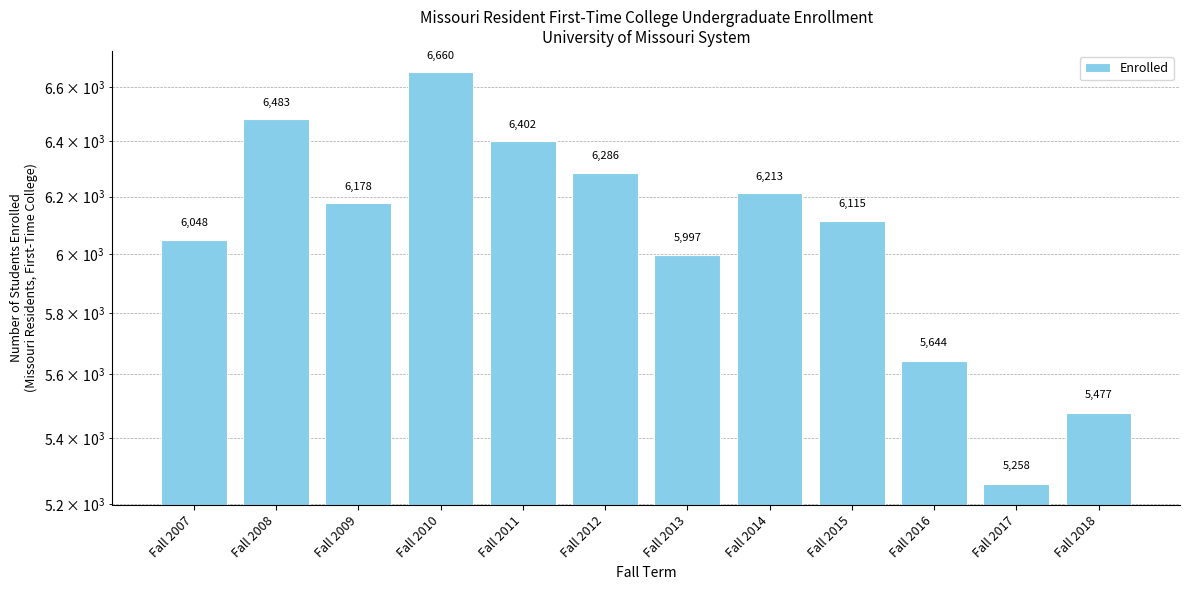

Where does the data first go above 6178?

Fall 2008